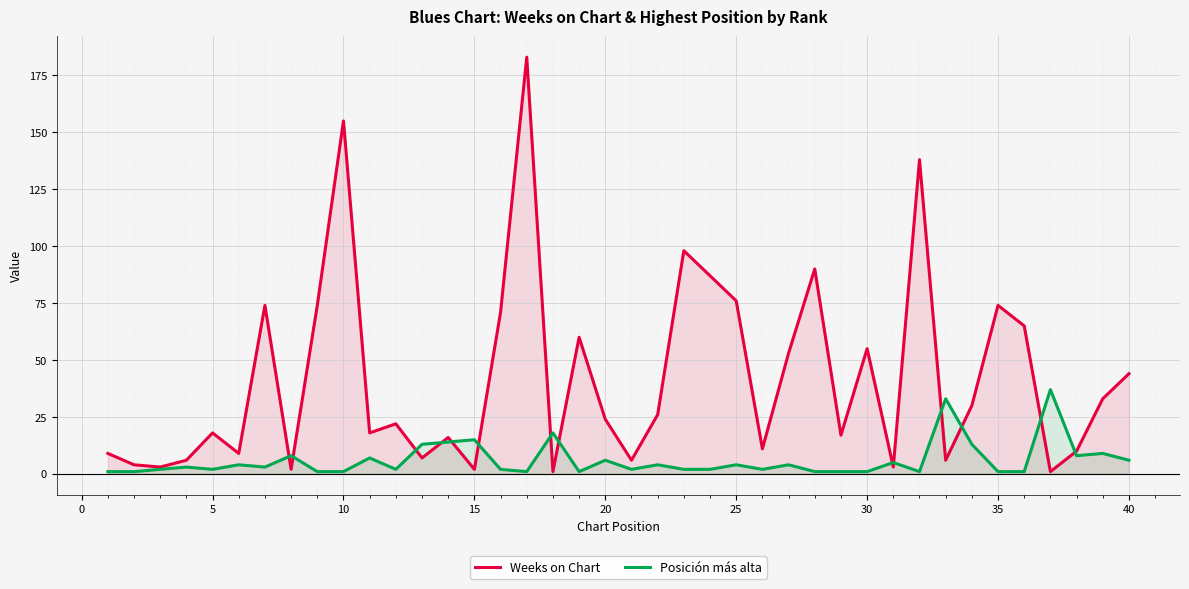

How many lines are shown in the chart?

2